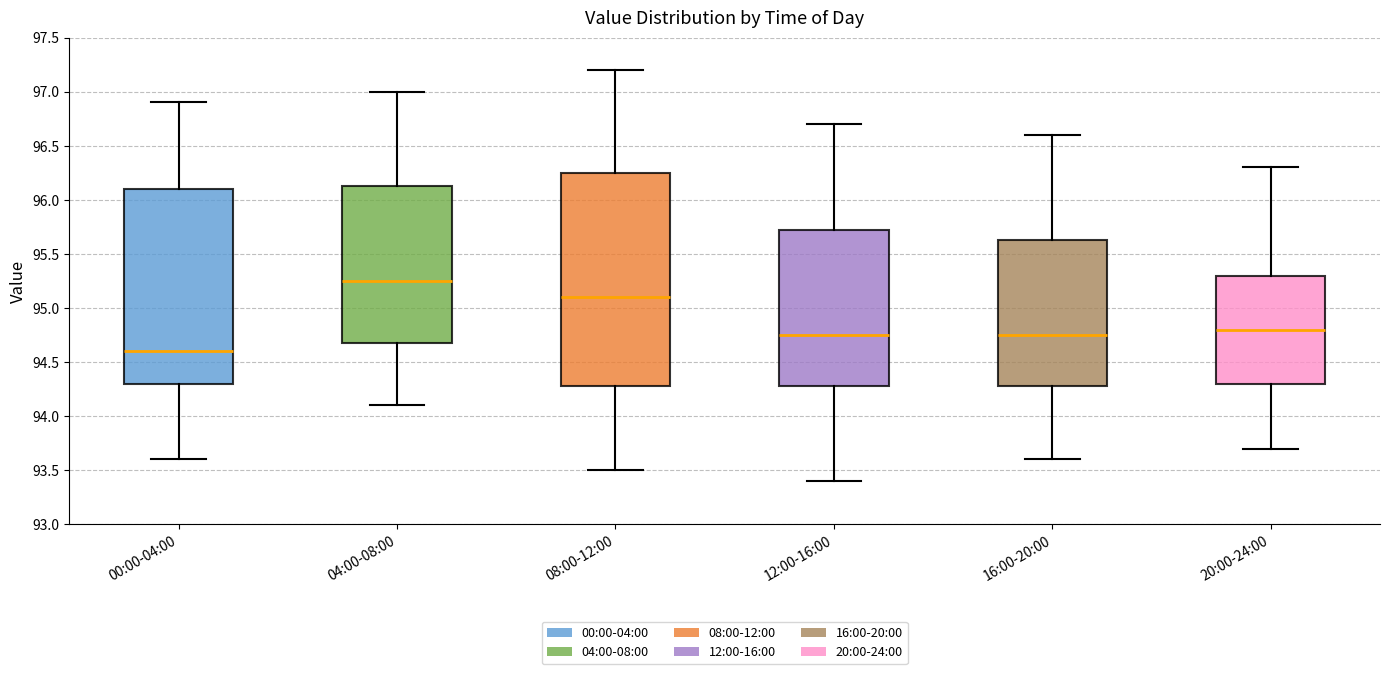

Which box is the tallest, from its lower edge to its upper edge?

08:00-12:00